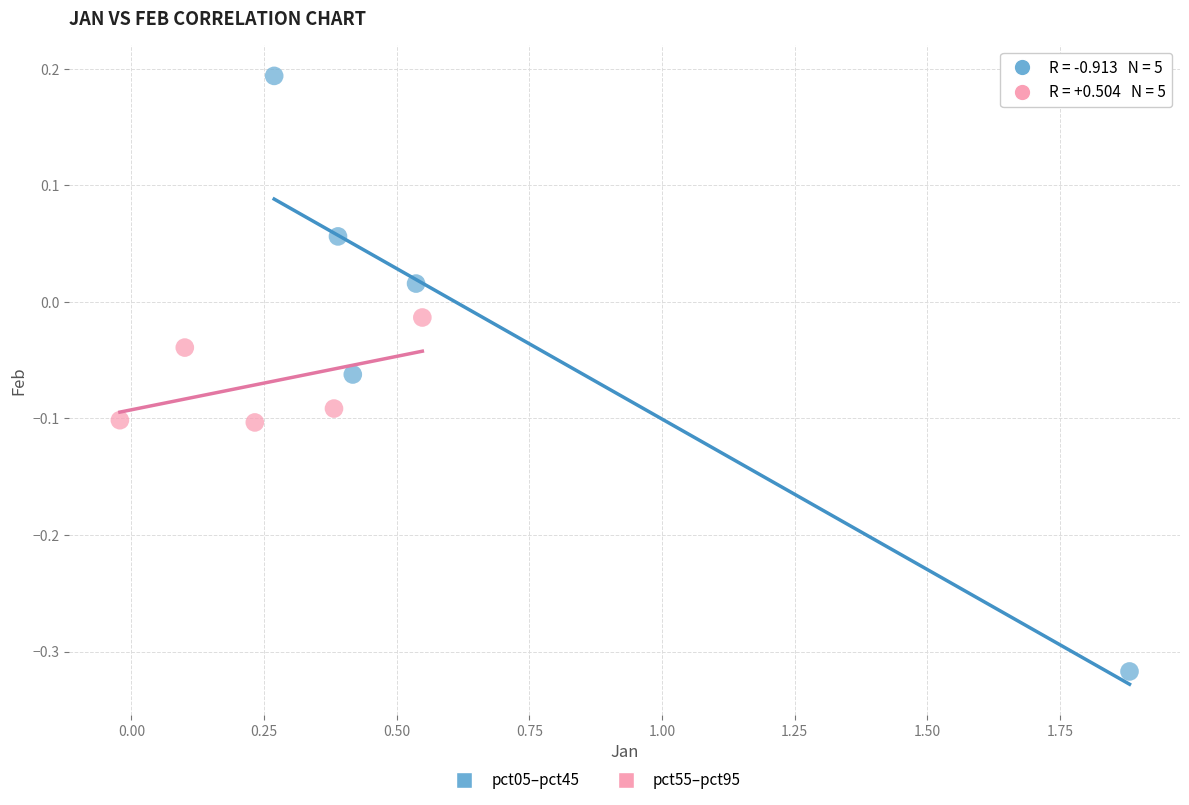

Which series reaches the minimum Y coordinate?

pct05–pct45